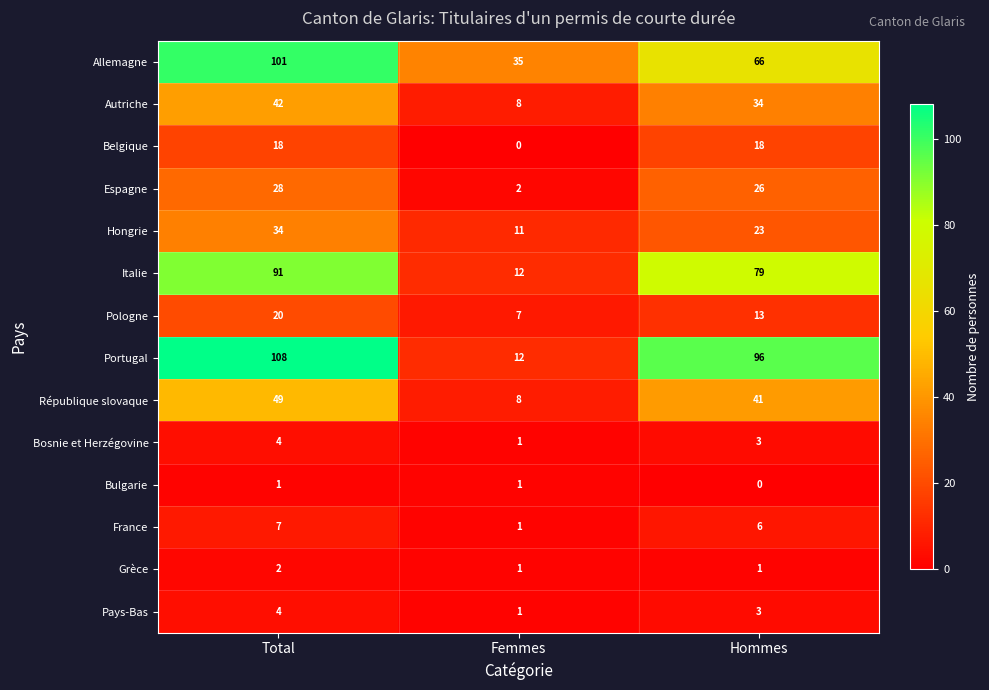

The value of Portugal at Total is 141. True or false?

False